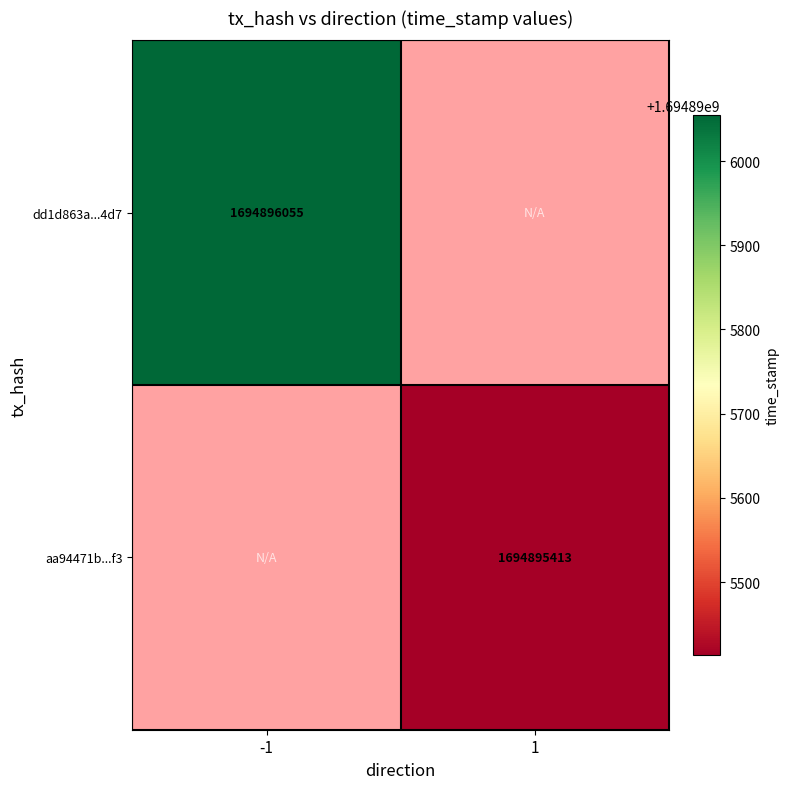

Which series has the largest range (max minus min)?

dd1d863a9046c8b96ca0ea77d7d32af5126b4d7